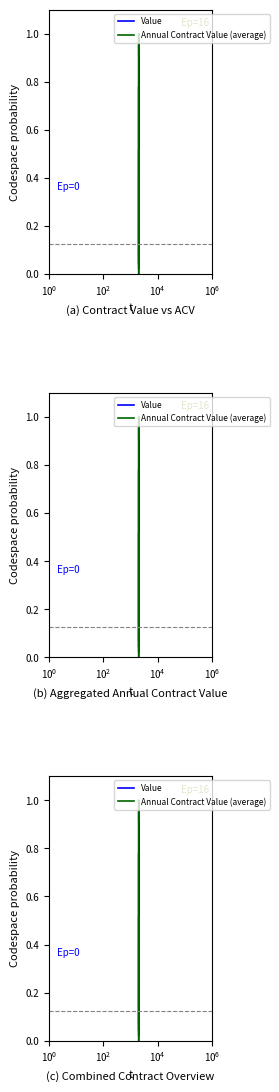

What is the total value across all series at $\mathdefault{10^{4}}$?

0.1